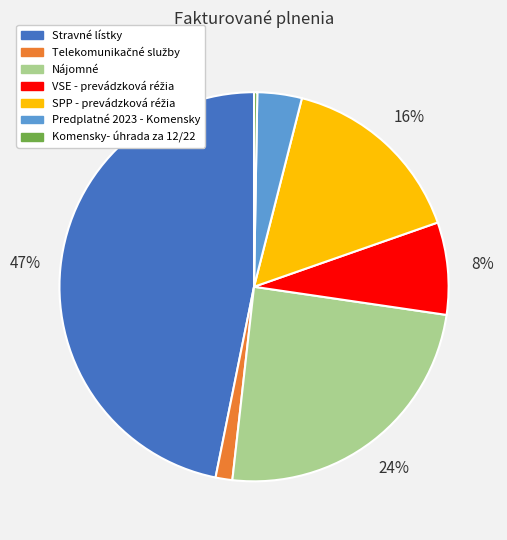

The Nájomné slice represents 24% of the pie. True or false?

True